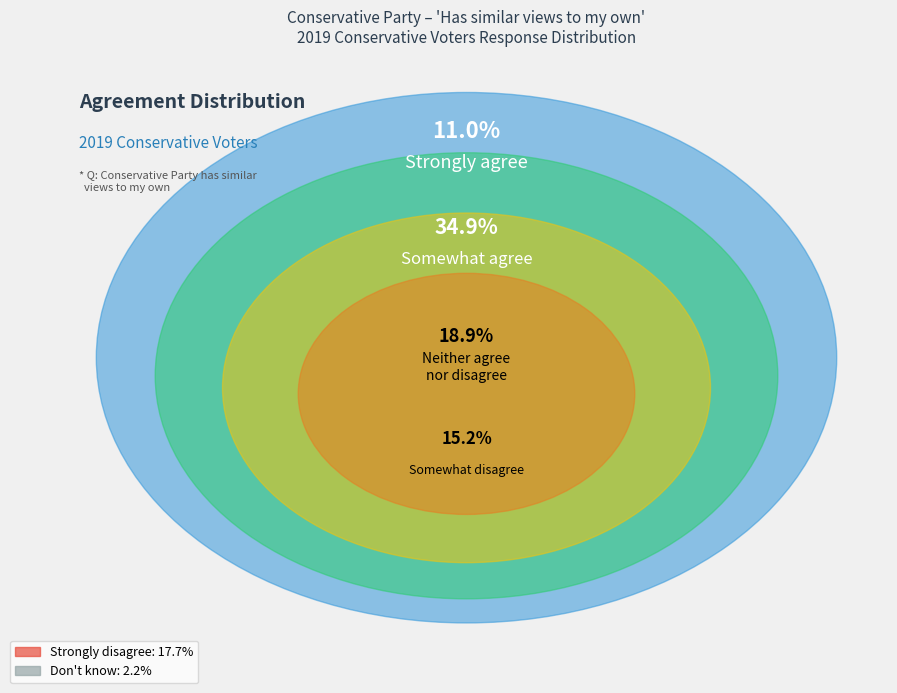

What percentage is the Strongly agree slice, to the nearest percent?

11%